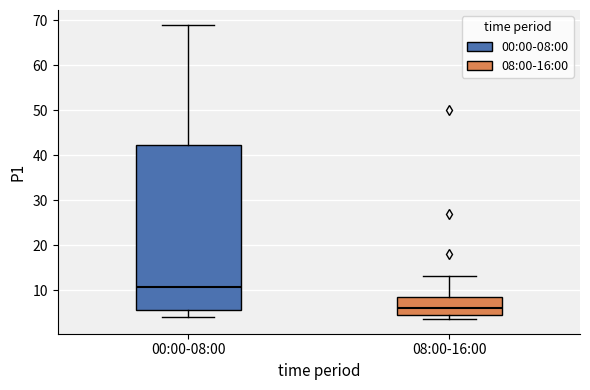

Comparing the boxes themselves (not the whiskers), which one is the tallest?

00:00-08:00